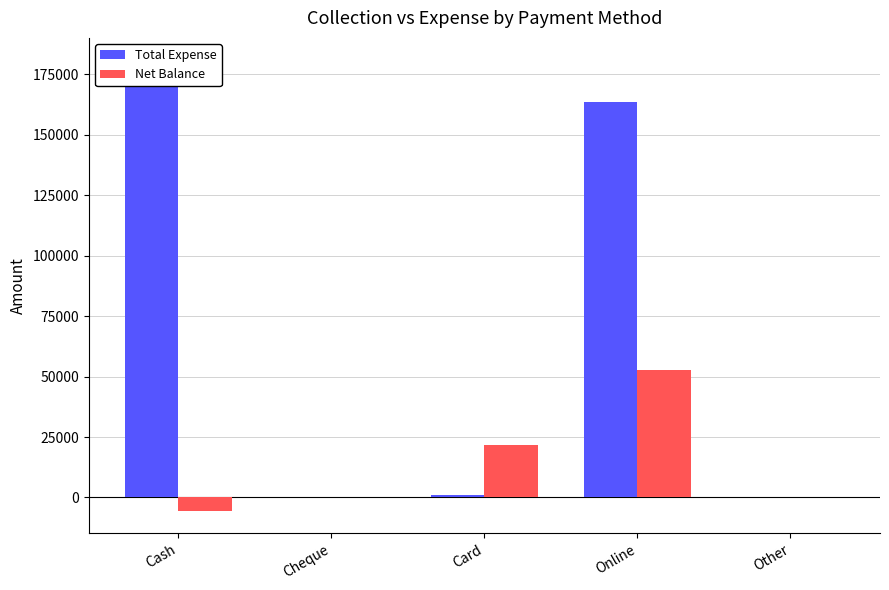

Reading left to right, what are all the values shown in this chart?

Total Expense: Cash=180718	Cheque=0	Card=1000	Online=163550	Other=0
Net Balance: Cash=-5514	Cheque=0	Card=21500	Online=52750	Other=0